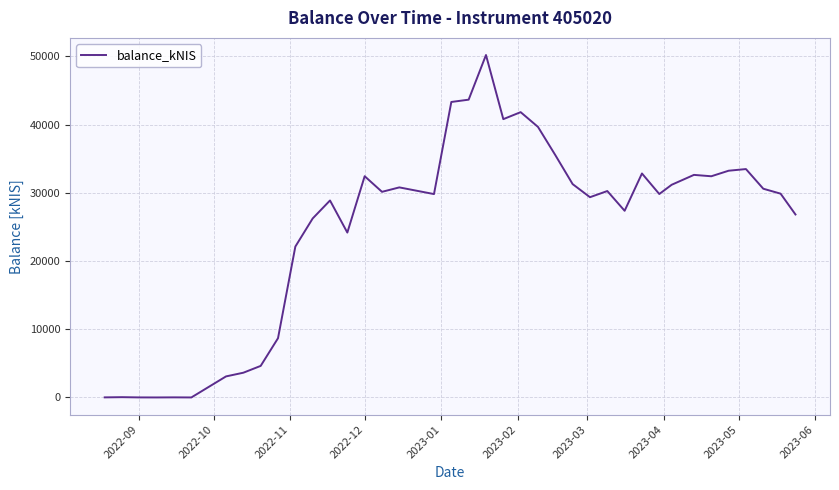

What is the greatest value displayed?

50193.3